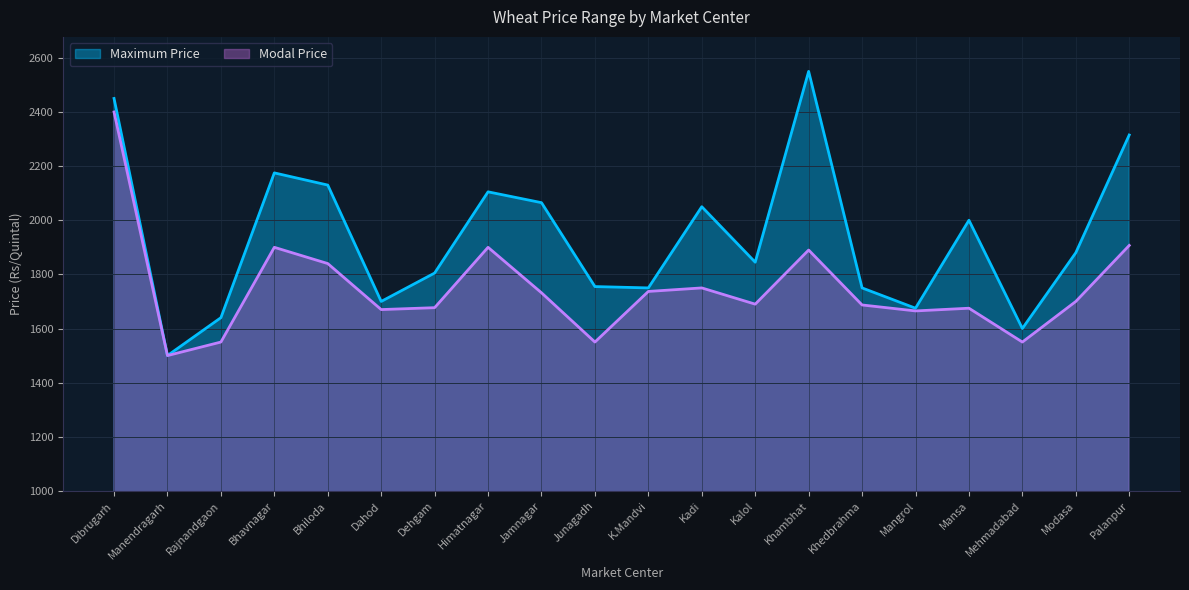

What is the label of the 15th point from the left?

Khedbrahma